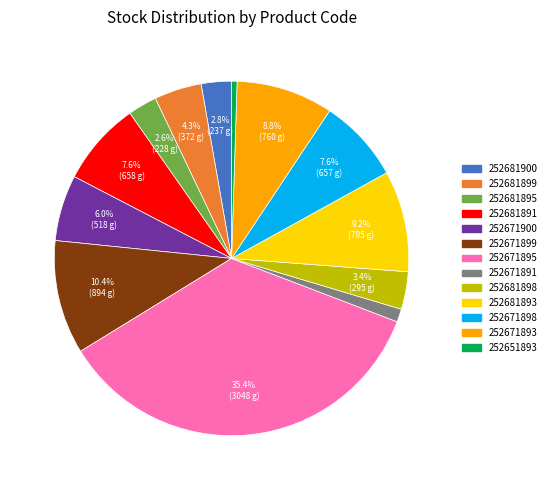

To the nearest percent, what is the average slice percentage?

8%